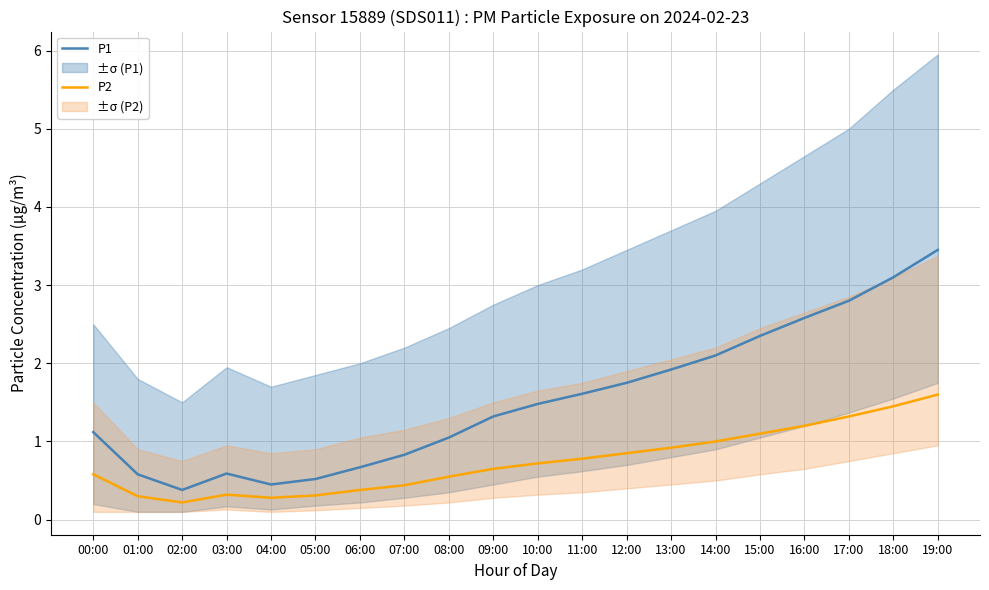

What is the difference between the P1 values at 07:00 and 12:00?

0.9